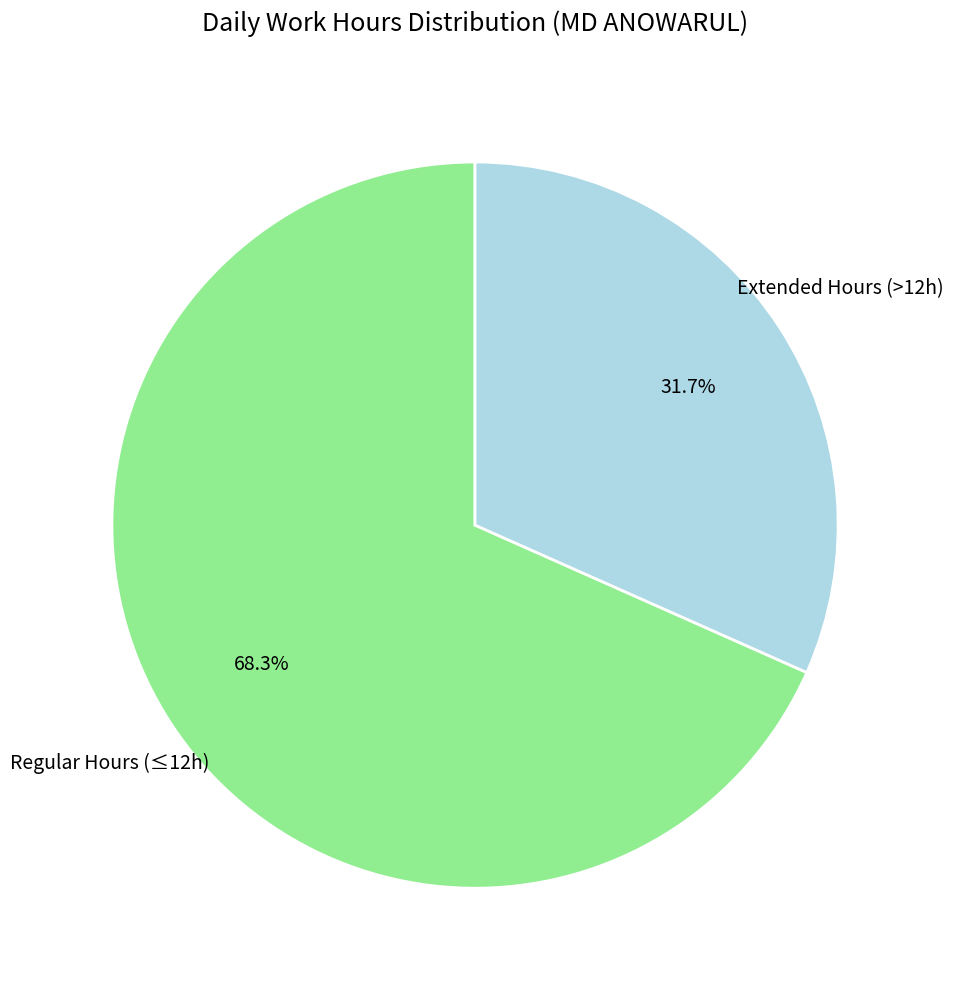

Which slice represents more than half of the pie?

Regular Hours (≤12h)